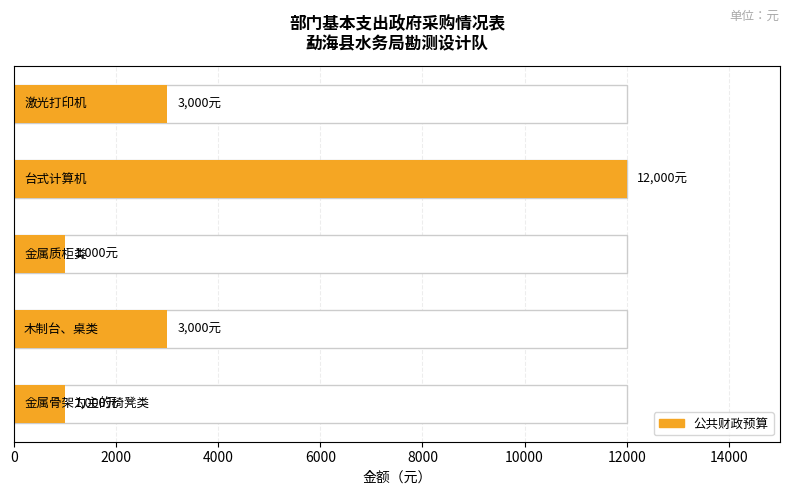

What is the minimum value shown in the chart?

1000